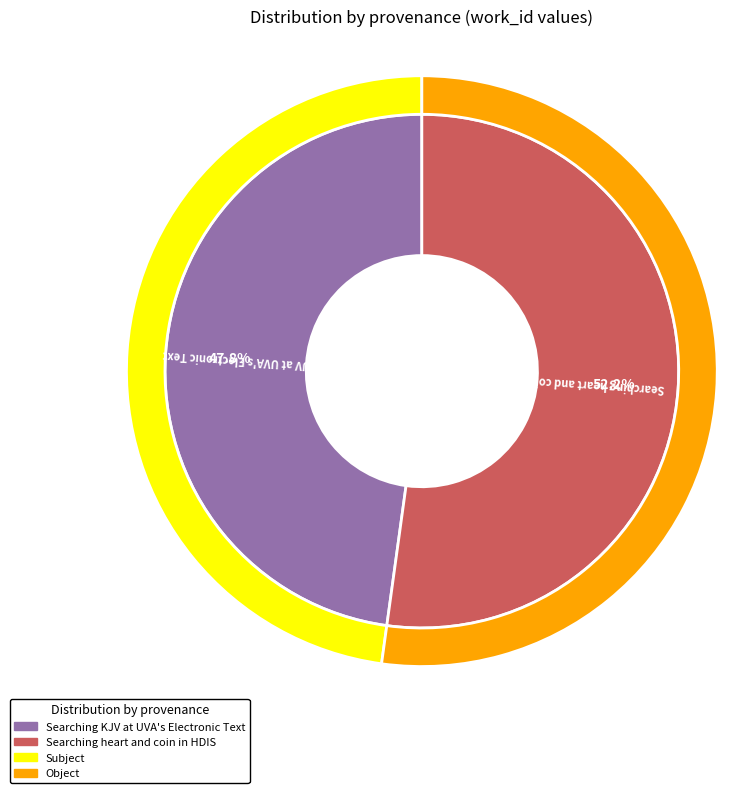

True or false: Searching heart and coin in HDIS accounts for 67% of the total.

False